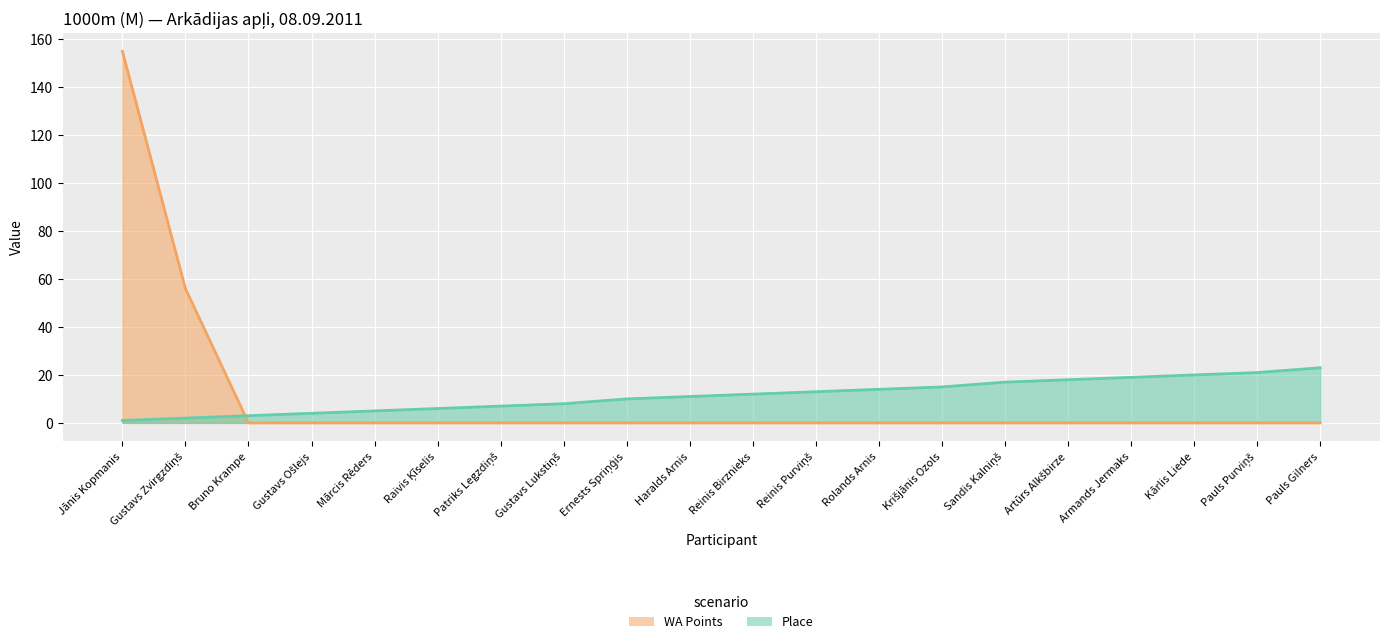

How many data points does each series have?

20